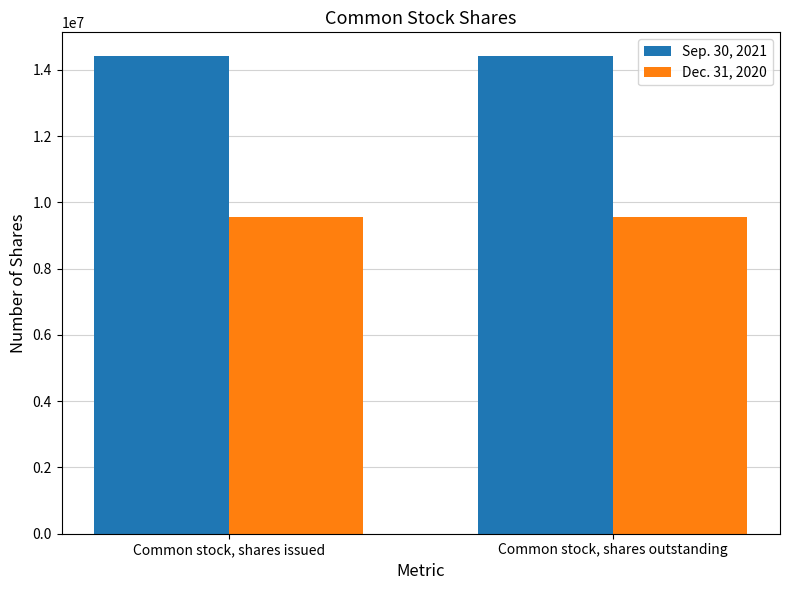

What is the label of the 1st bar from the left?

Common stock, shares issued